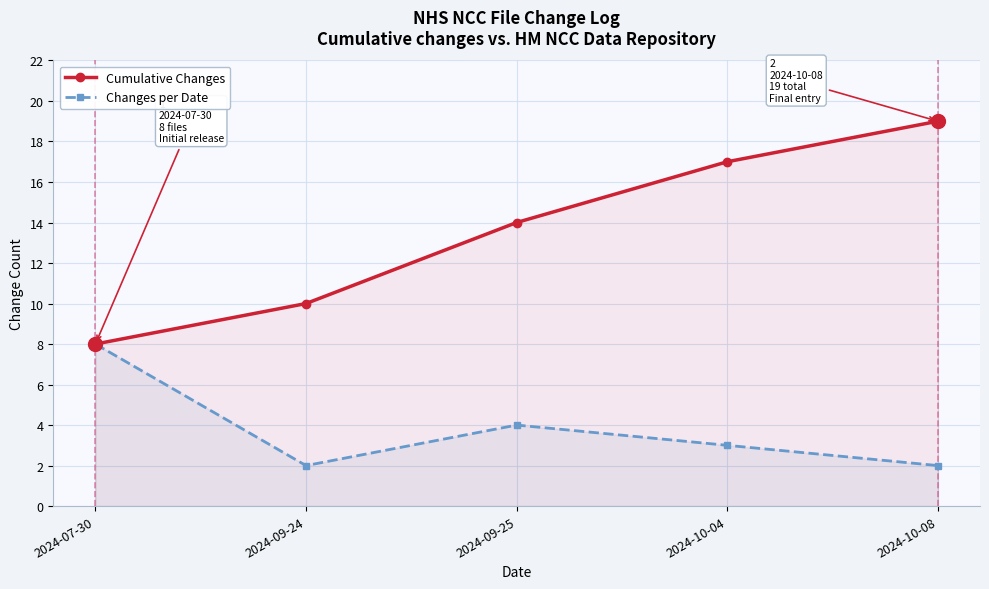

Which series reaches the minimum Y coordinate?

Changes per Date